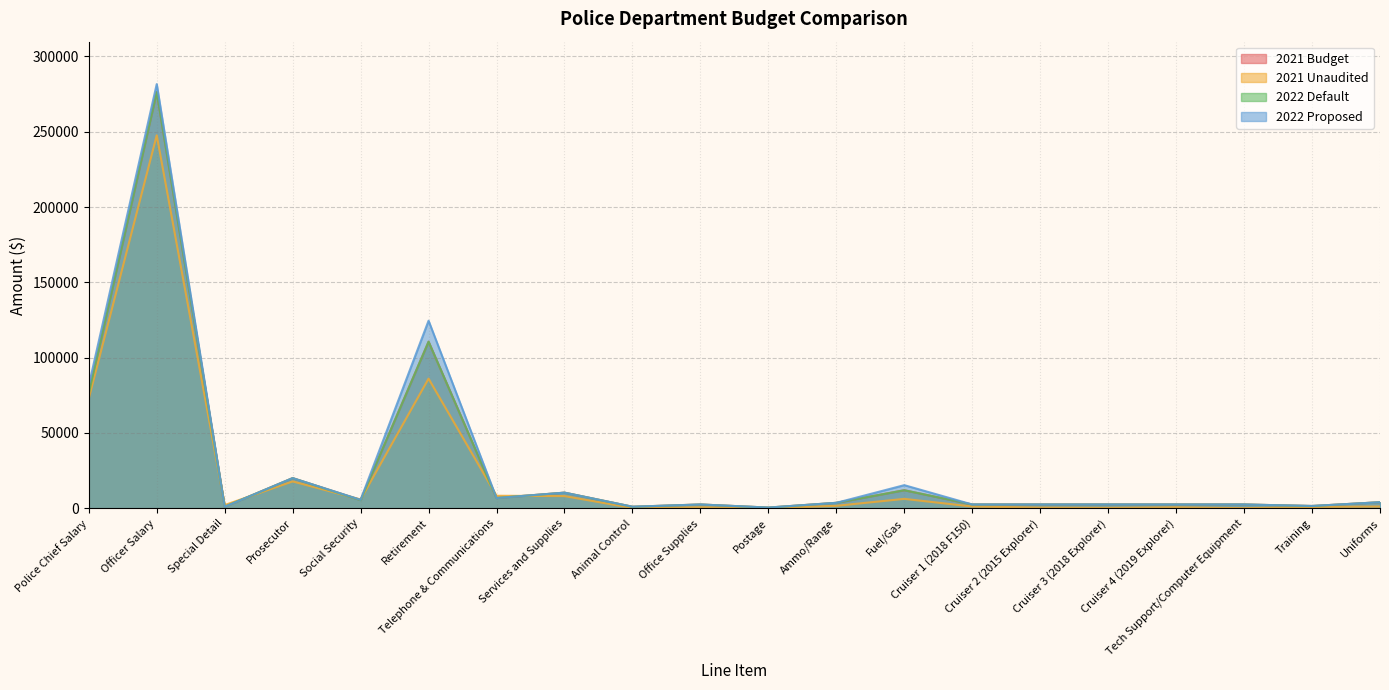

At which label is 2022 Default closest to 138388?

Retirement